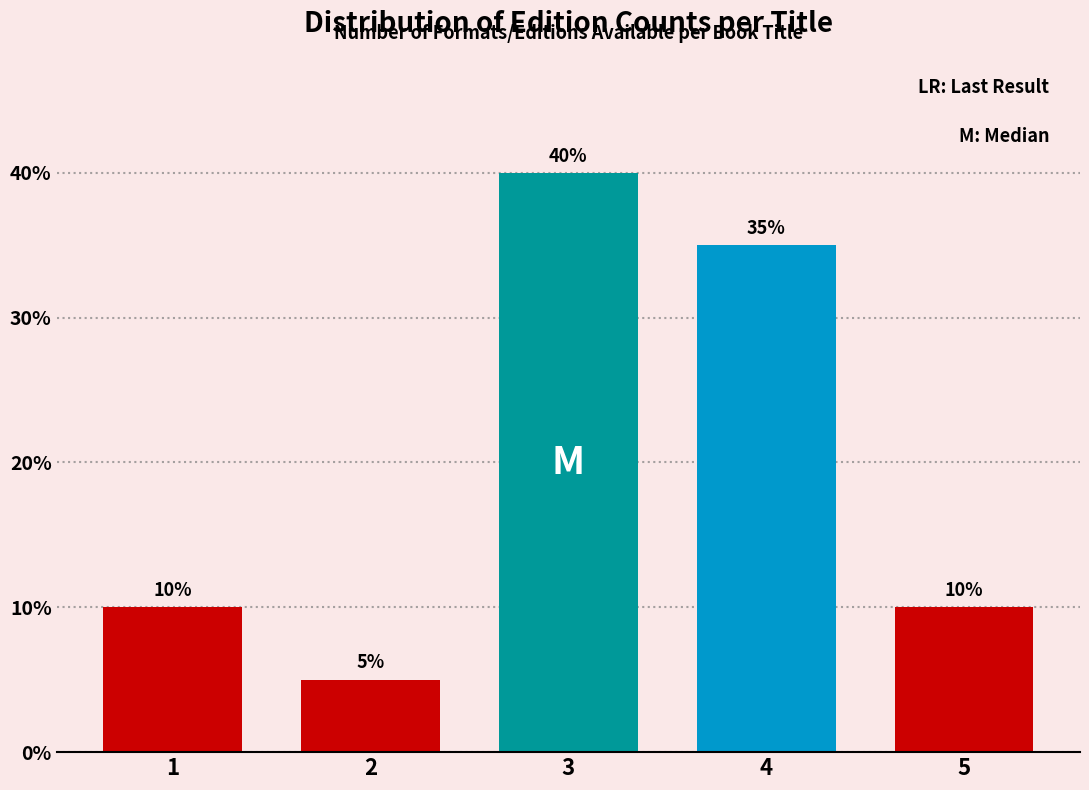

Reading left to right, list all the values displayed in this chart.

10	5	40	35	10